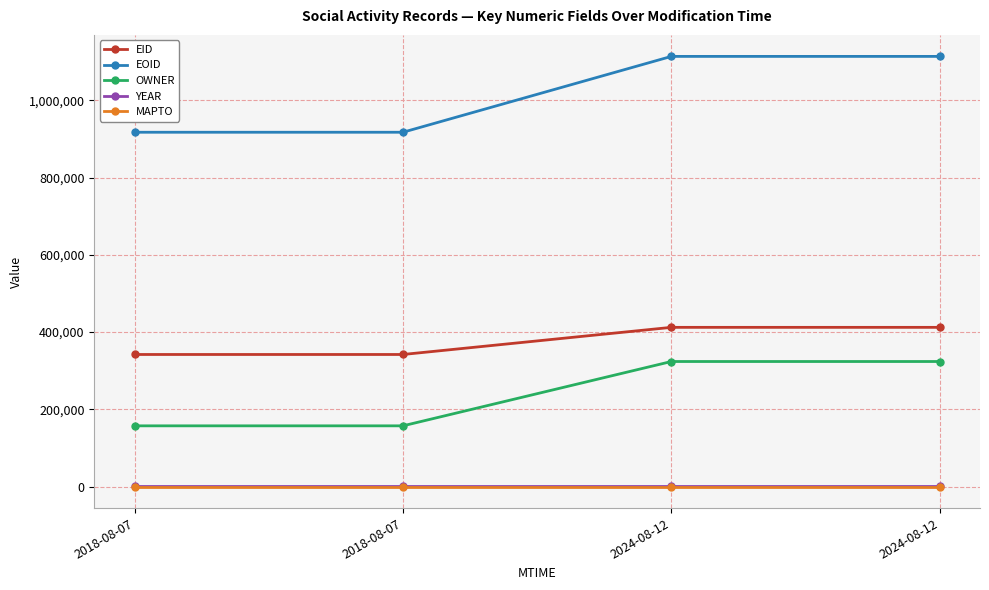

What is the sum of all YEAR values?

8068